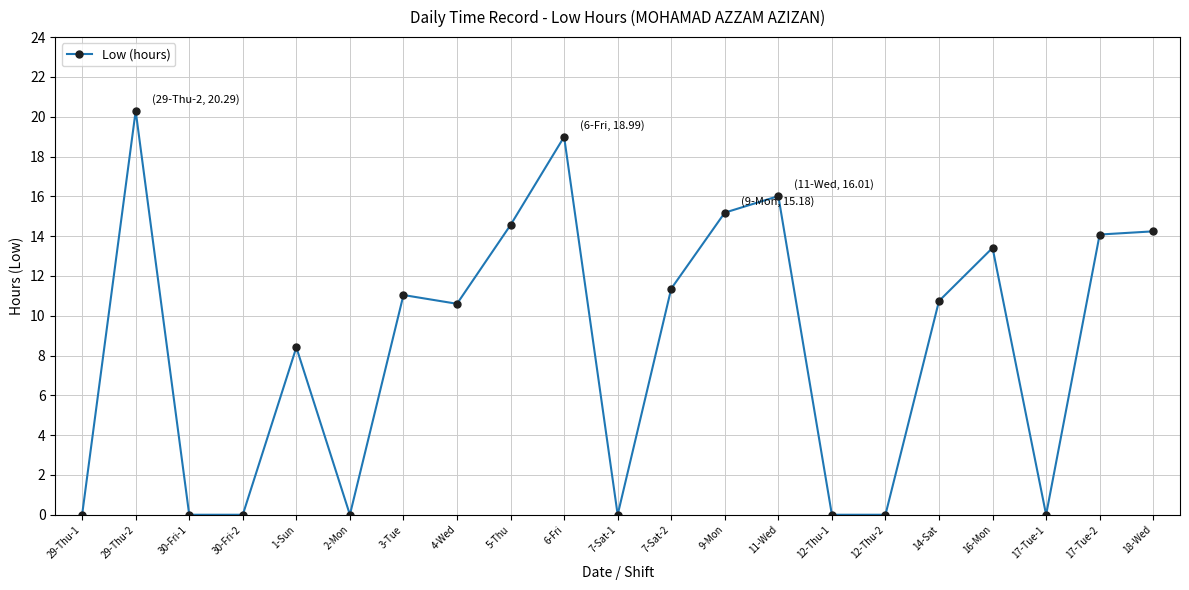

What is the label of the 19th point from the right?

30-Fri-1